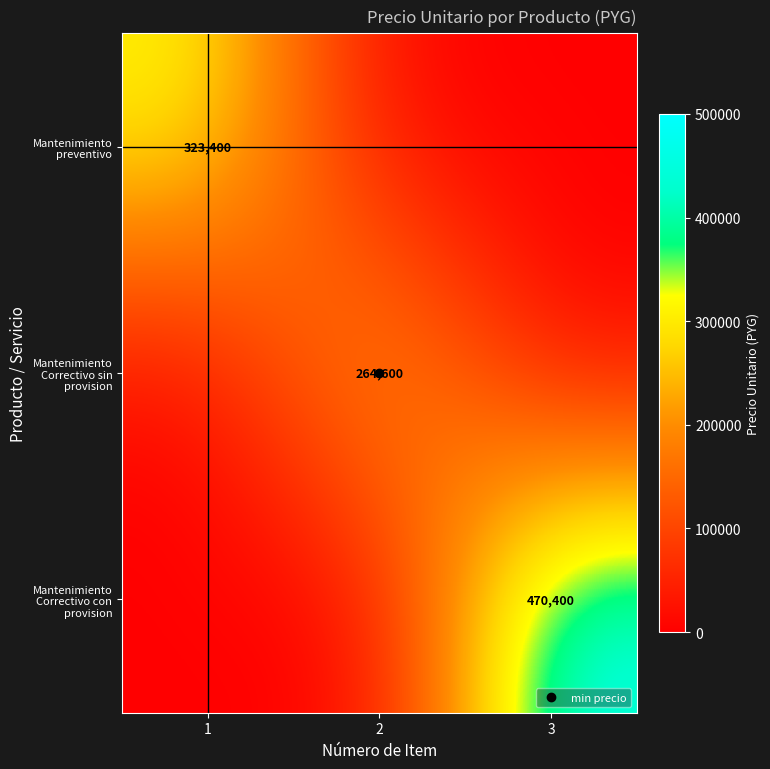

What is the maximum value shown in the chart?

470400